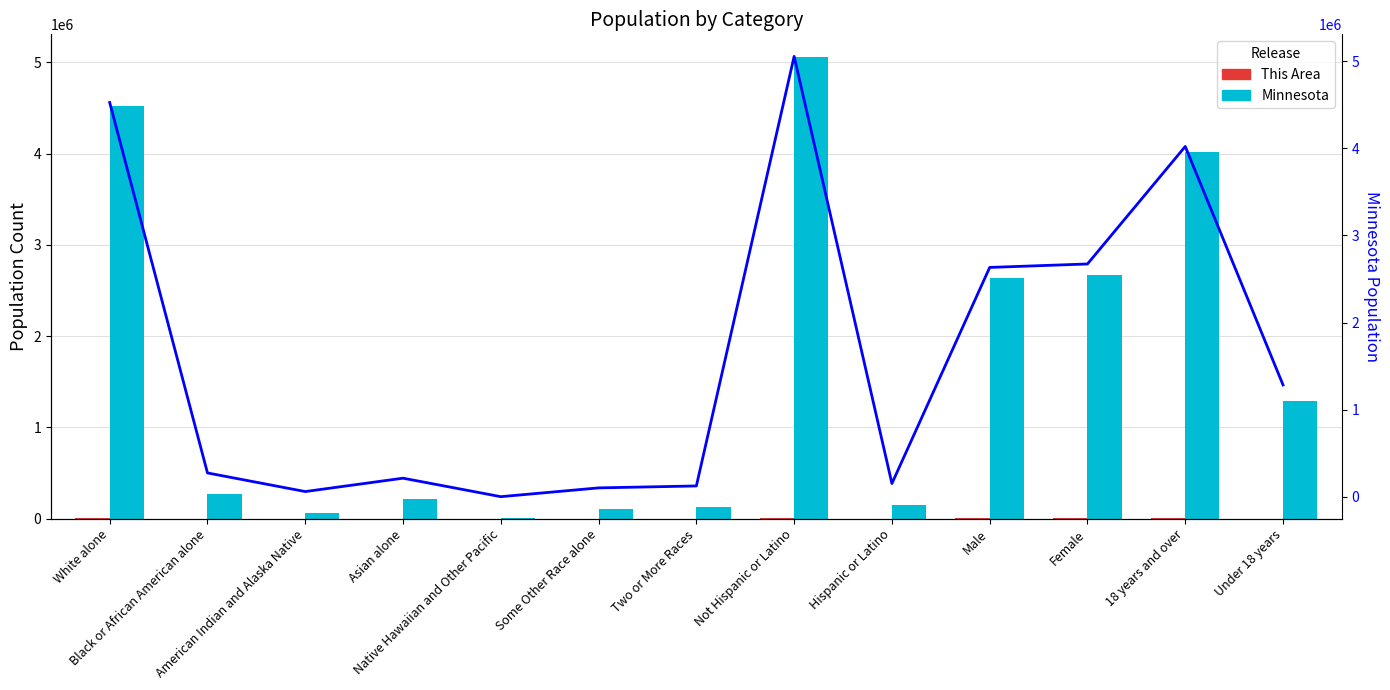

What is the average value of the Minnesota series?

1624515